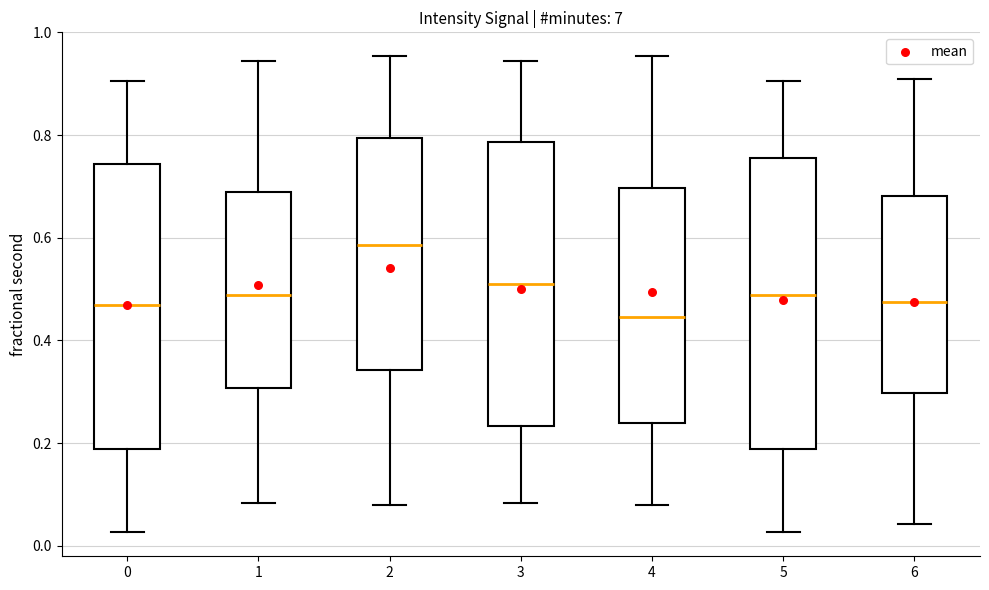

Where does the upper whisker of the box at x = 4 end on the y-axis? The values are not printed on the chart, so give them approximately, as read against the axis.

0.96